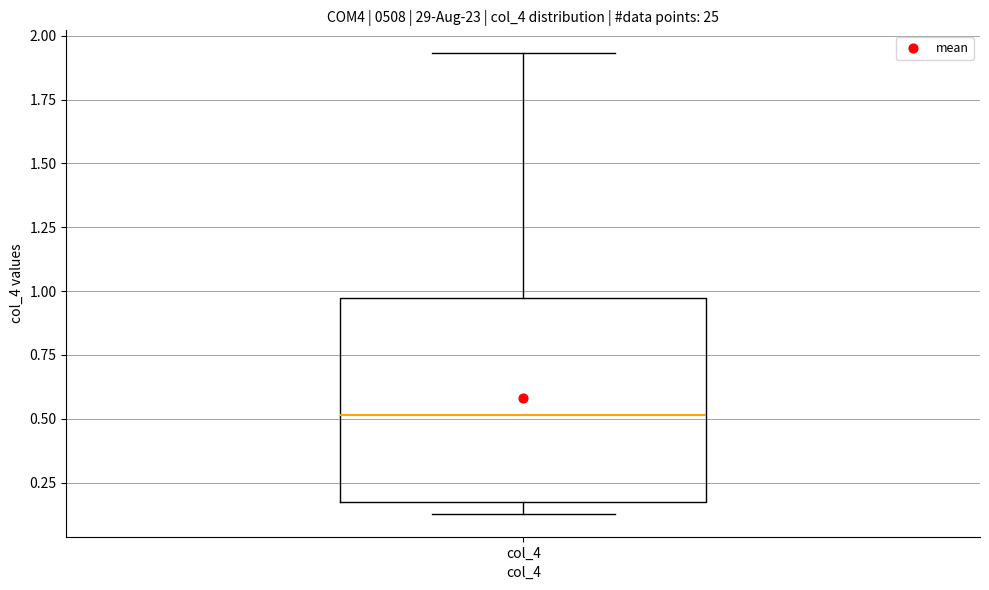

Transcribe this box plot: give where the median line is, the range the box spans, and where the two whiskers end, as read against the y-axis. The values are not printed on the chart, so give them approximately, as read against the axis.

median 0.50, box 0.15 to 0.95, whiskers 0.15 (just below the box's lower edge) to 1.95